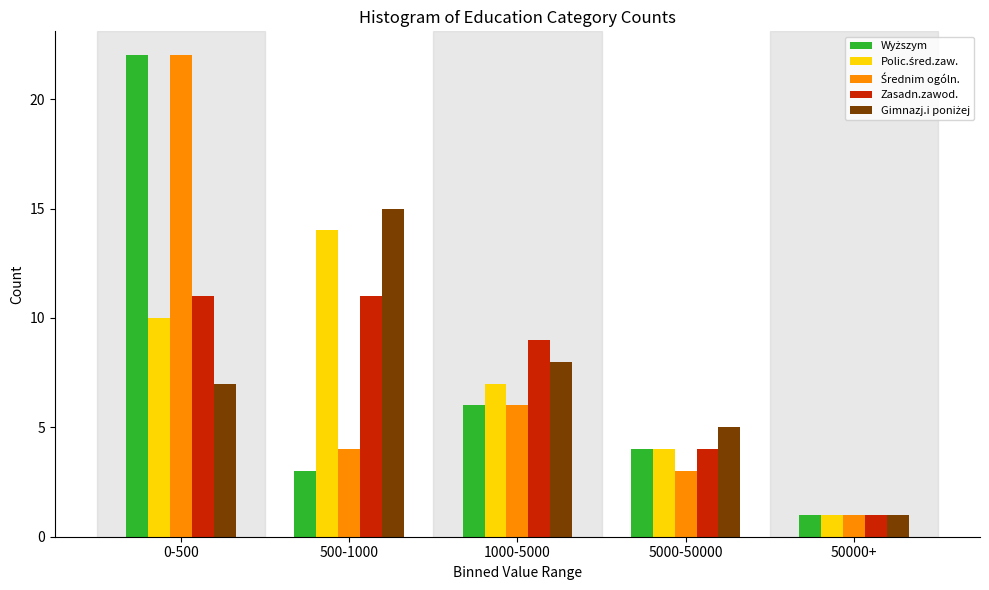

True or false: Zasadn.zawod. has a value of 1 at 50000+.

True